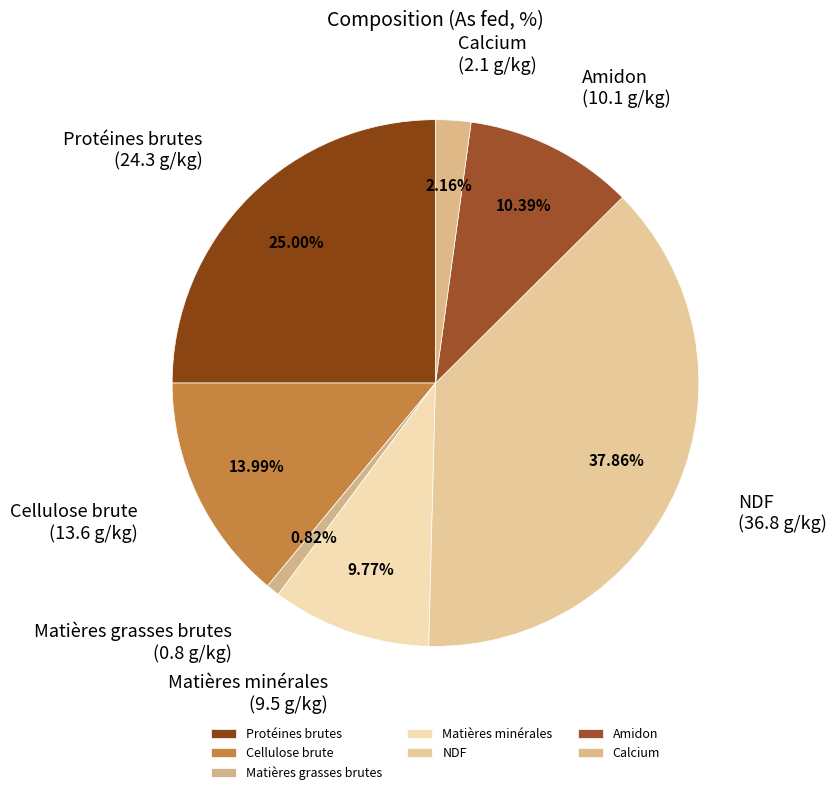

The Matières grasses brutes slice represents 1% of the pie. True or false?

True